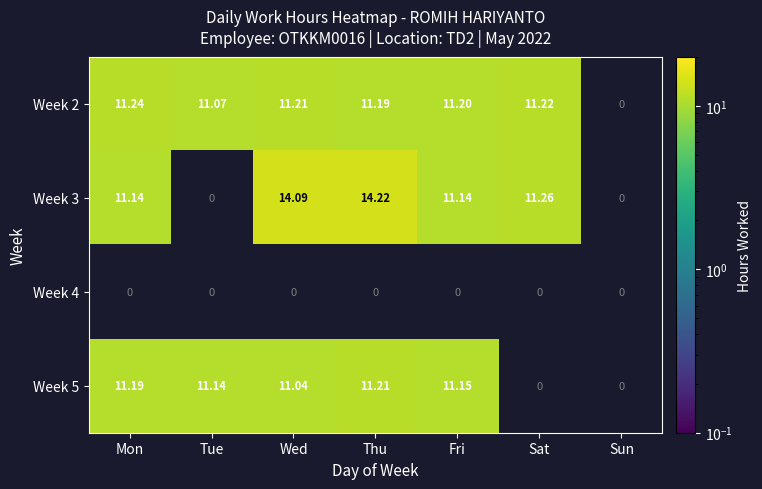

Is the value of Week 2 at Thu greater than the value of Week 5 at Fri?

Yes